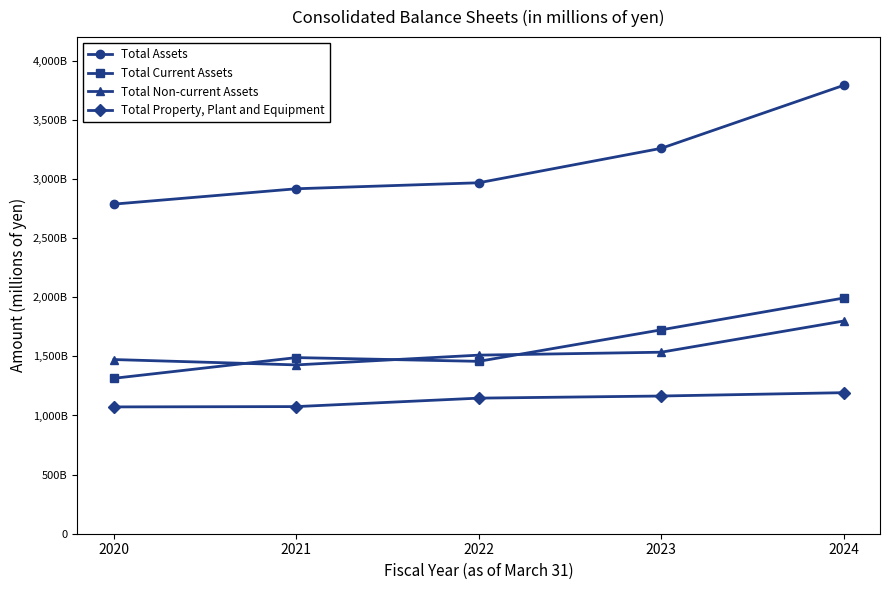

Reading right to left, list all the values displayed in this chart.

Total Assets: 3791768	3259251	2968148	2917414	2787640
Total Current Assets: 1993029	1724164	1457813	1489595	1314612
Total Non-current Assets: 1798739	1535087	1510335	1427819	1473028
Total Property, Plant and Equipment: 1192875	1164606	1146716	1075168	1072514